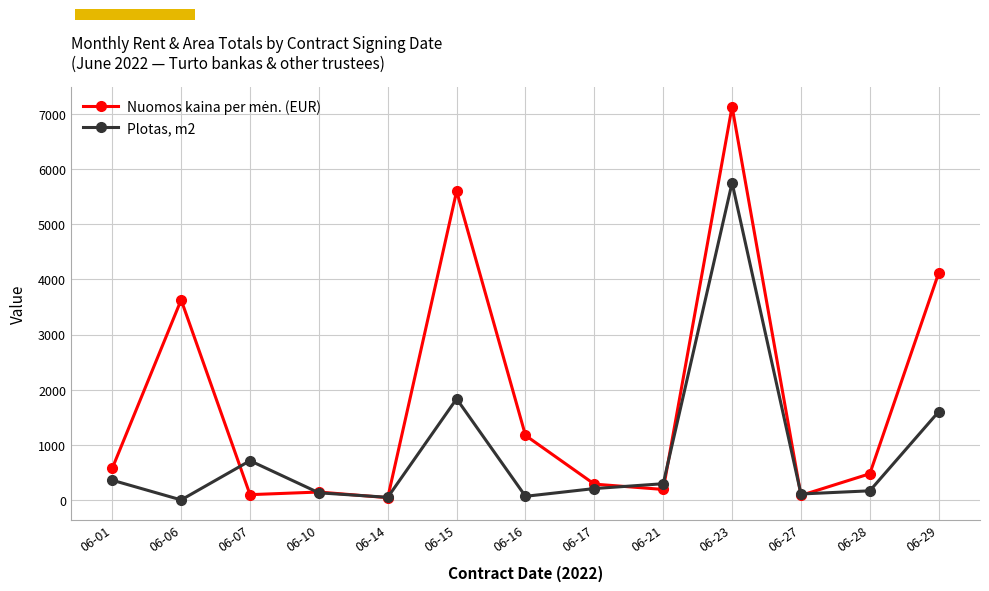

What is the greatest value displayed?

7130.0